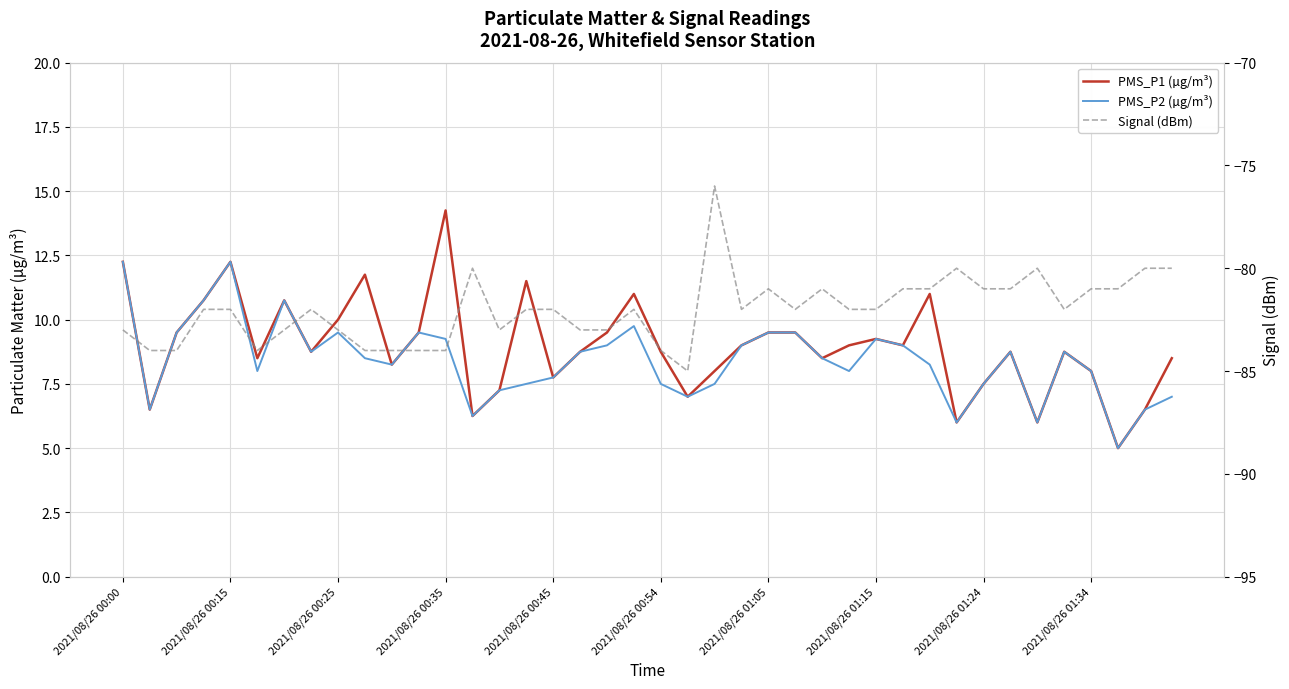

What is the difference between the highest and lowest values at 2021/08/26 01:34?

89.0